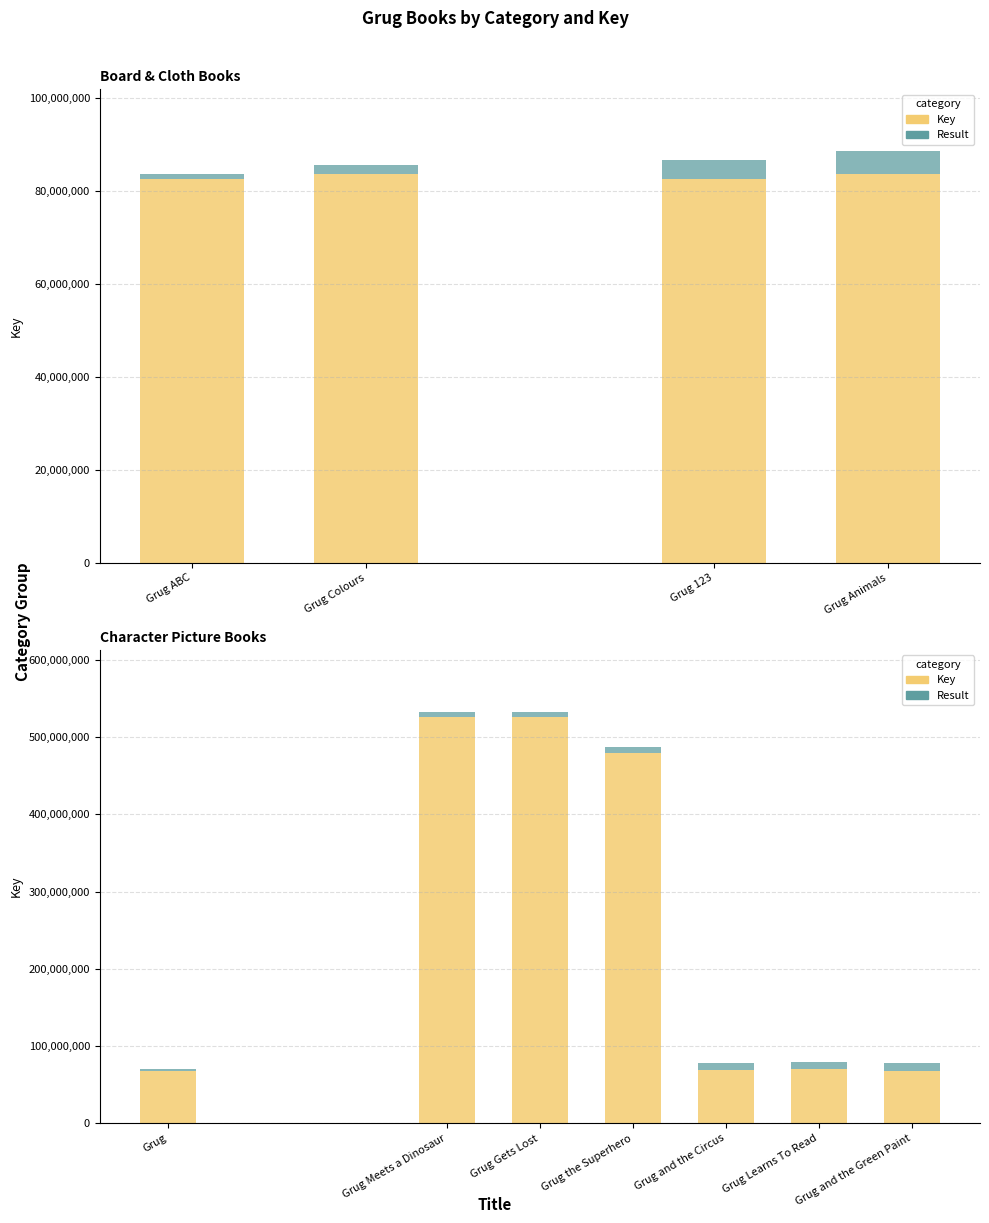

What is the value of the Key bar at the 5th from the left?

69081169